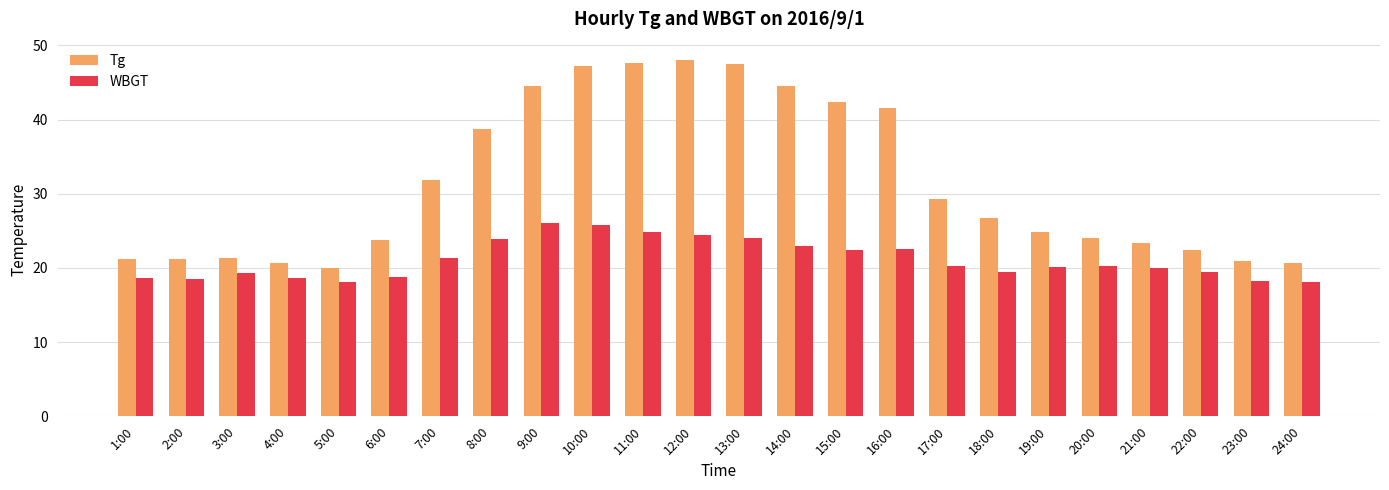

What is the value of the WBGT bar at the 22nd from the left?

19.5